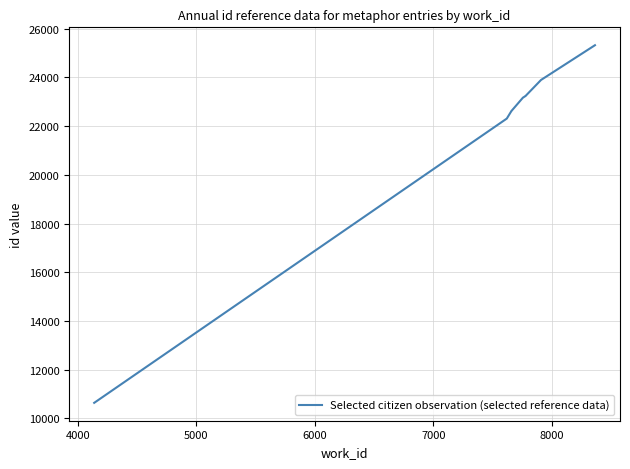

Does the chart have visible grid lines?

Yes